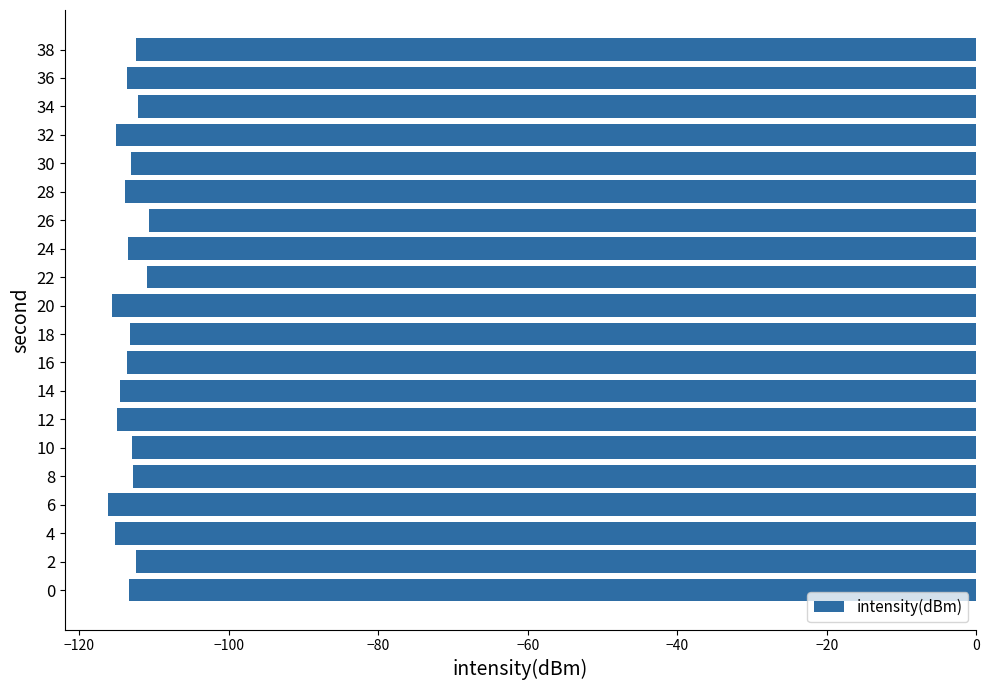

Between 12 and 18, which is larger?

18